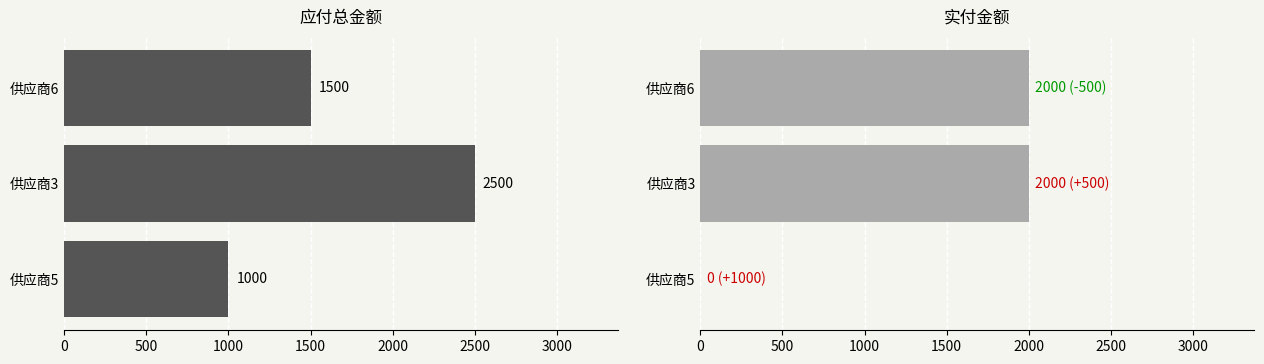

How many data points in 应付总金额 are less than 1500?

1